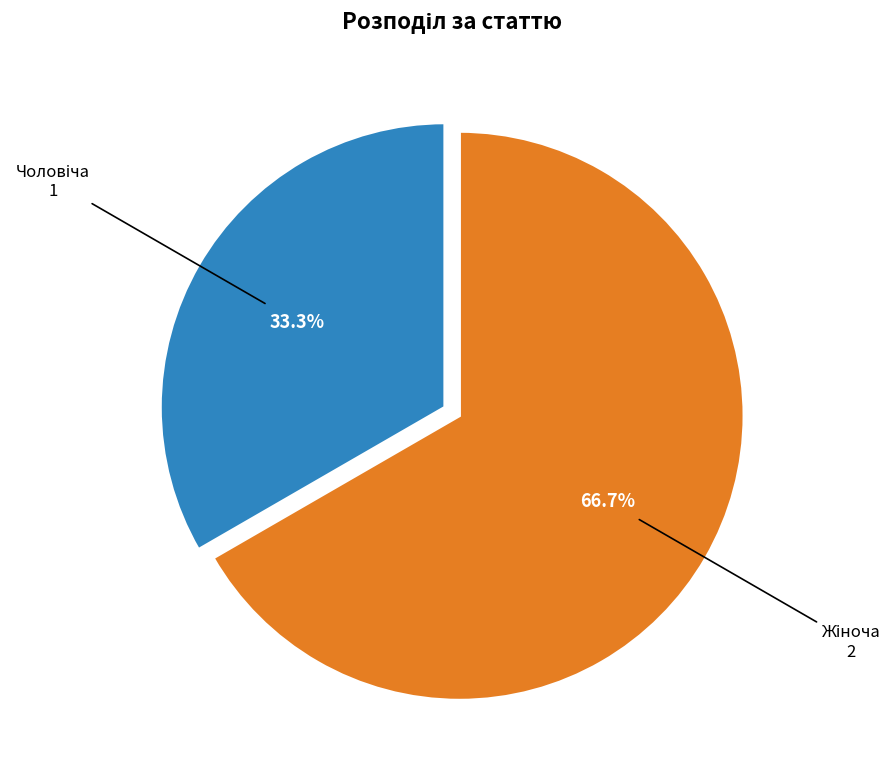

Is there any slice that represents more than half of the pie?

Yes